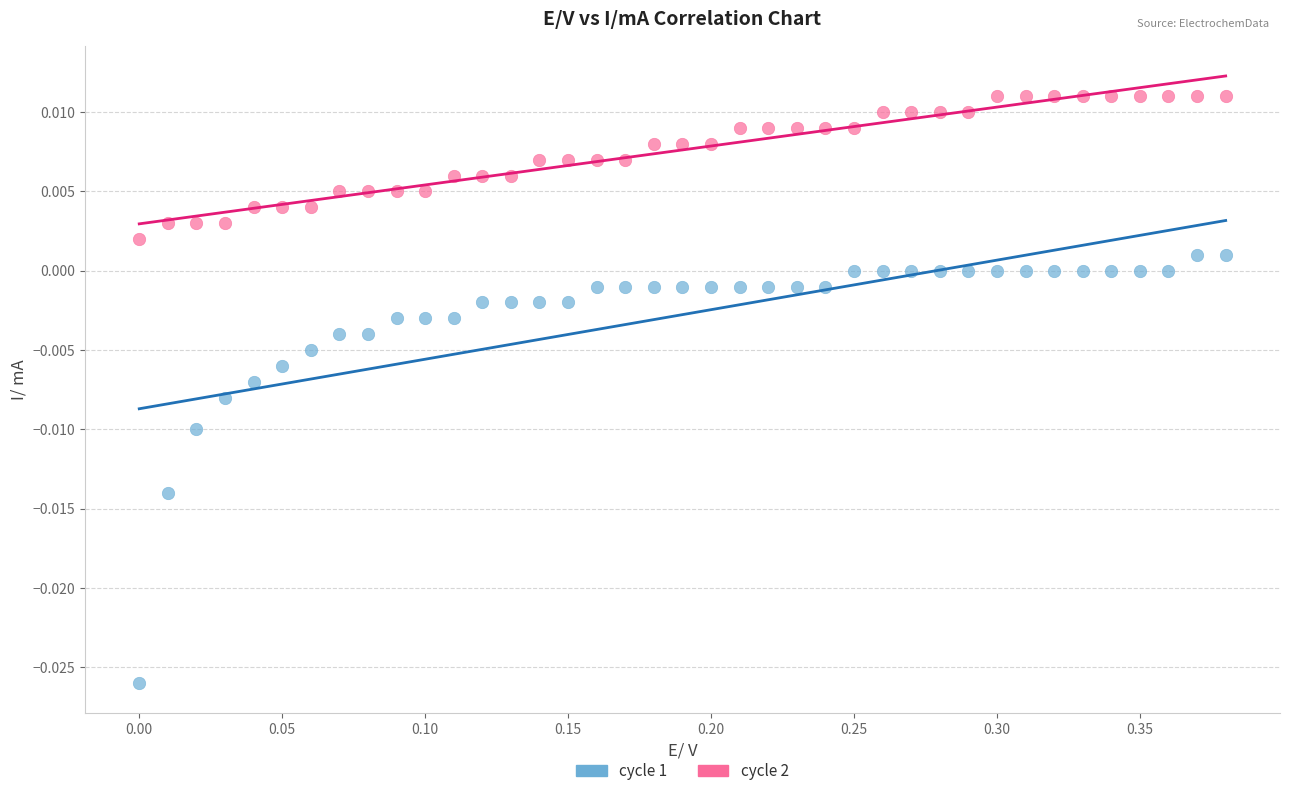

Across all data points, what is the range of X values (max minus min)?

0.4